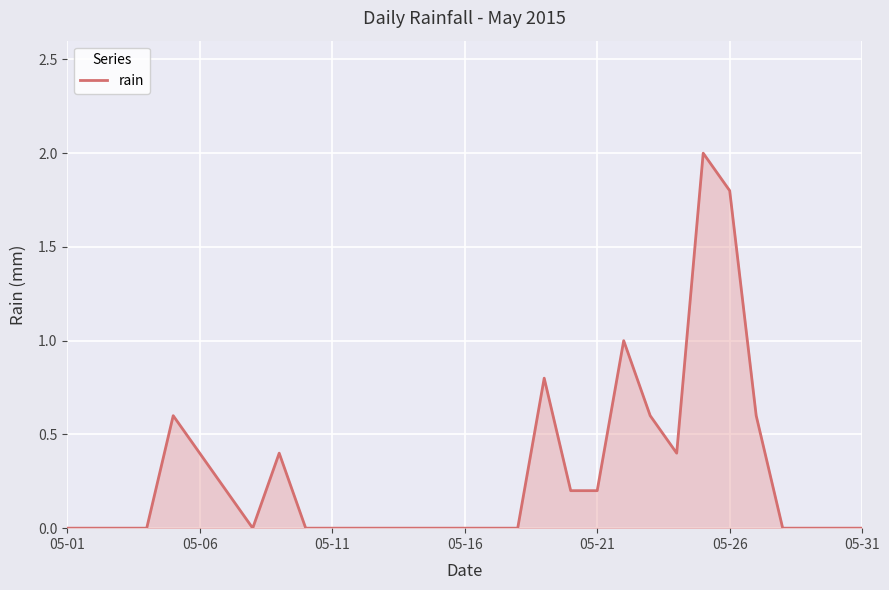

How many positive values are there?

13